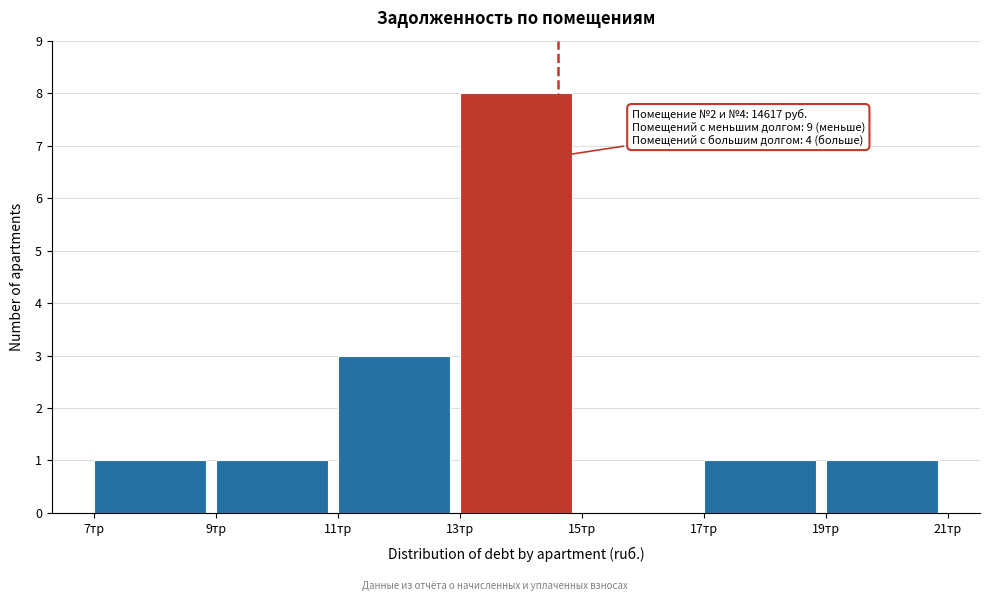

Reading left to right, list all the values displayed in this chart.

7тр=1	9тр=1	11тр=3	13тр=8	15тр=0	17тр=1	19тр=1